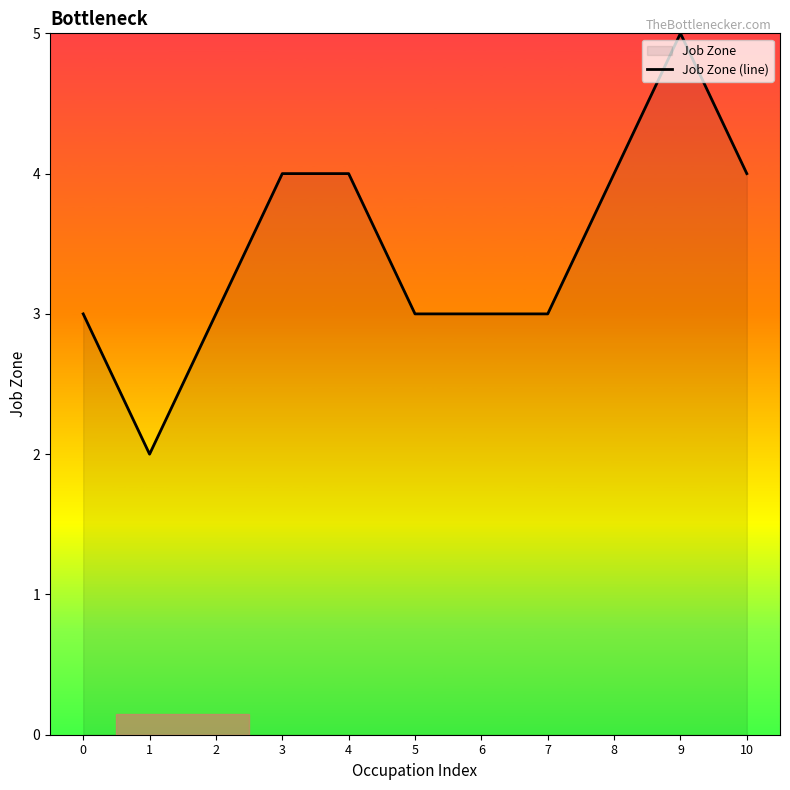

What is the value of the 11th point from the left?

4